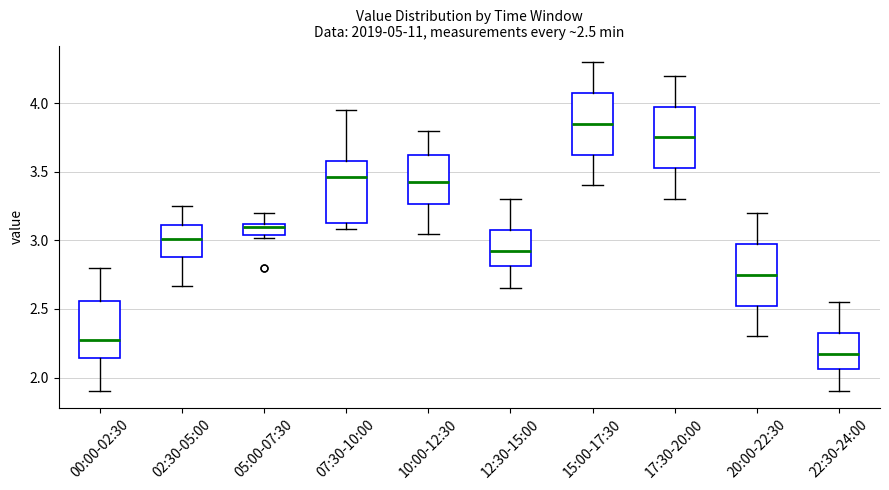

Which box's median line is the lowest?

22:30-24:00